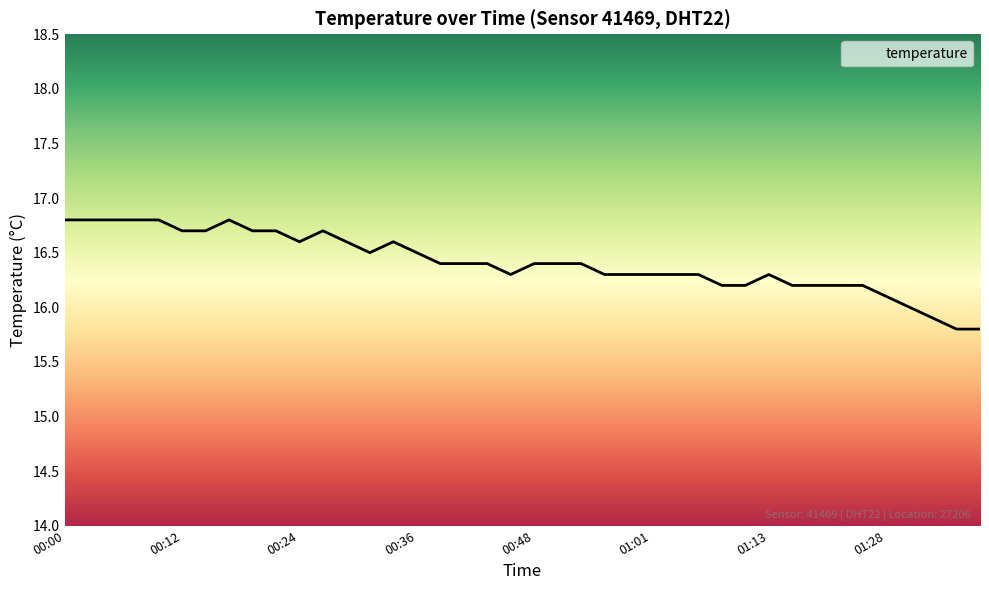

What is the difference between the maximum and minimum values?

1.0